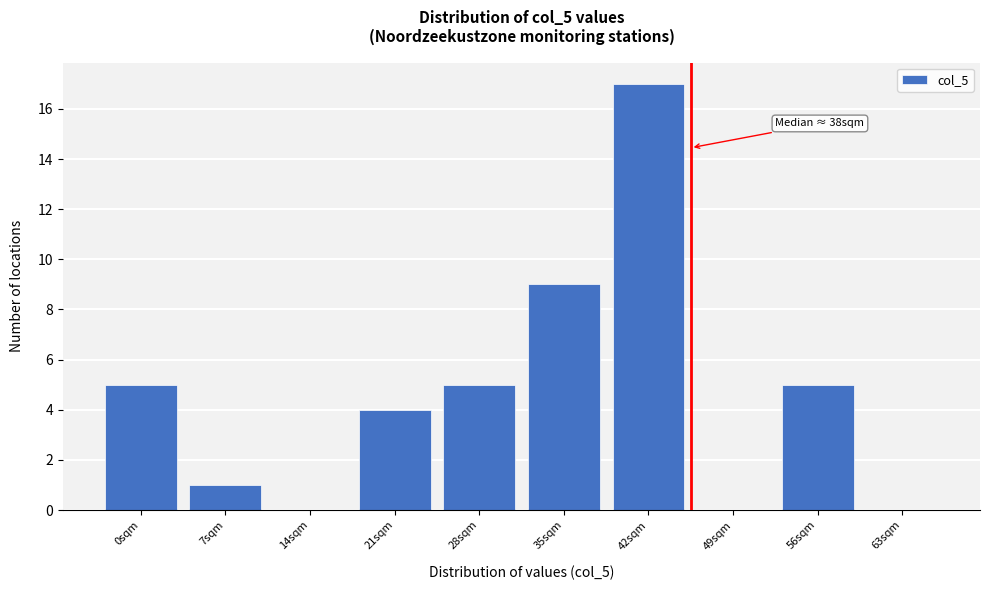

Reading left to right, what are all the values shown in this chart?

0sqm=5	7sqm=1	14sqm=0	21sqm=4	28sqm=5	35sqm=9	42sqm=17	49sqm=0	56sqm=5	63sqm=0